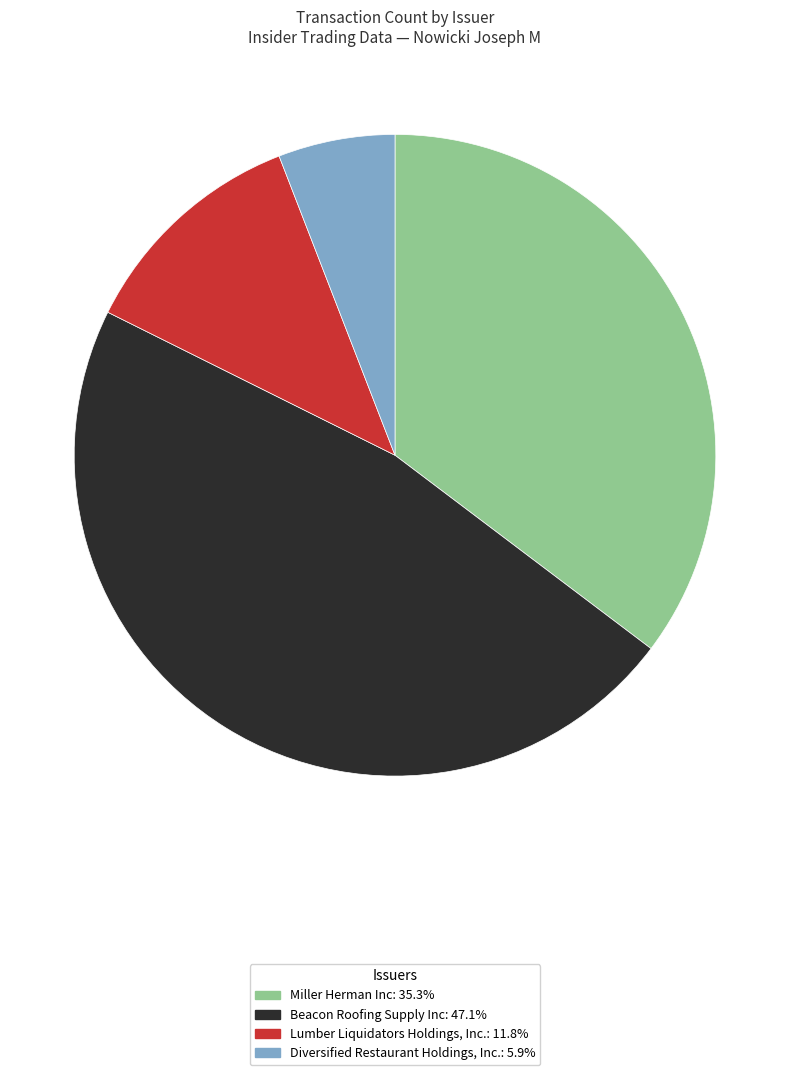

Is there a majority slice in this chart?

No